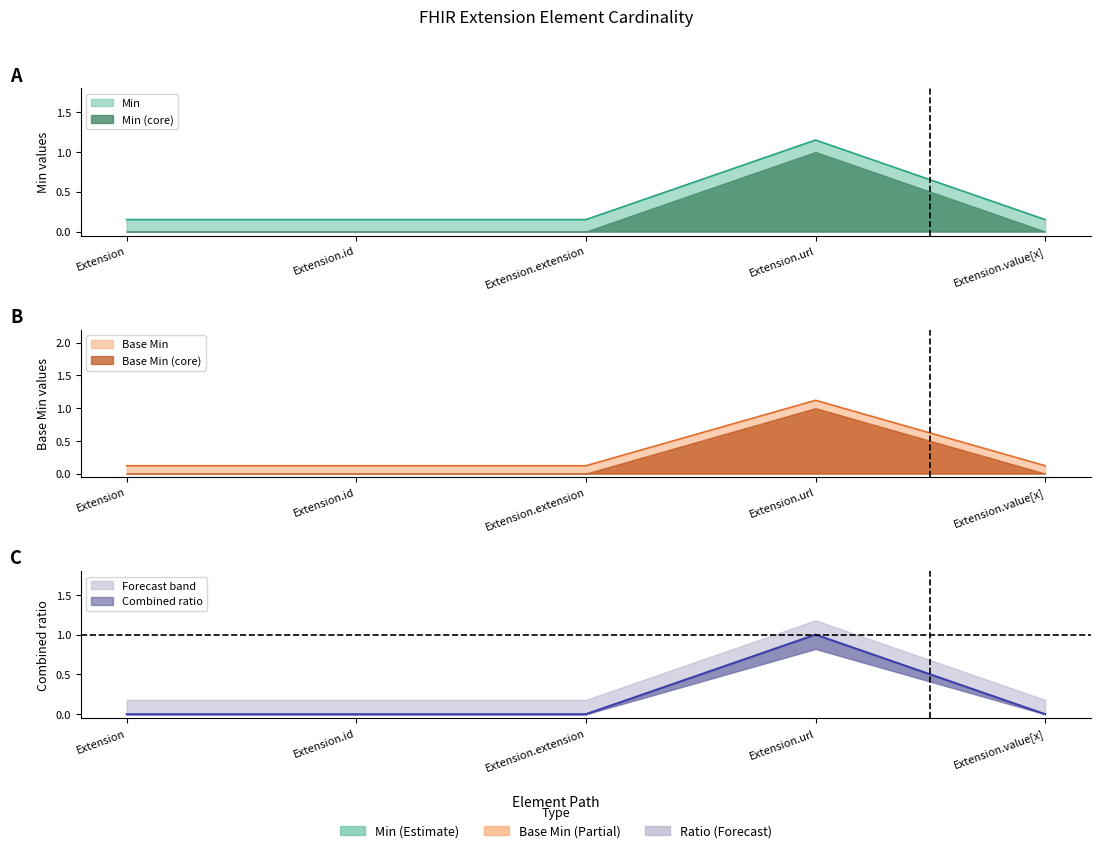

What is the label of the 5th point from the left?

Extension.value[x]